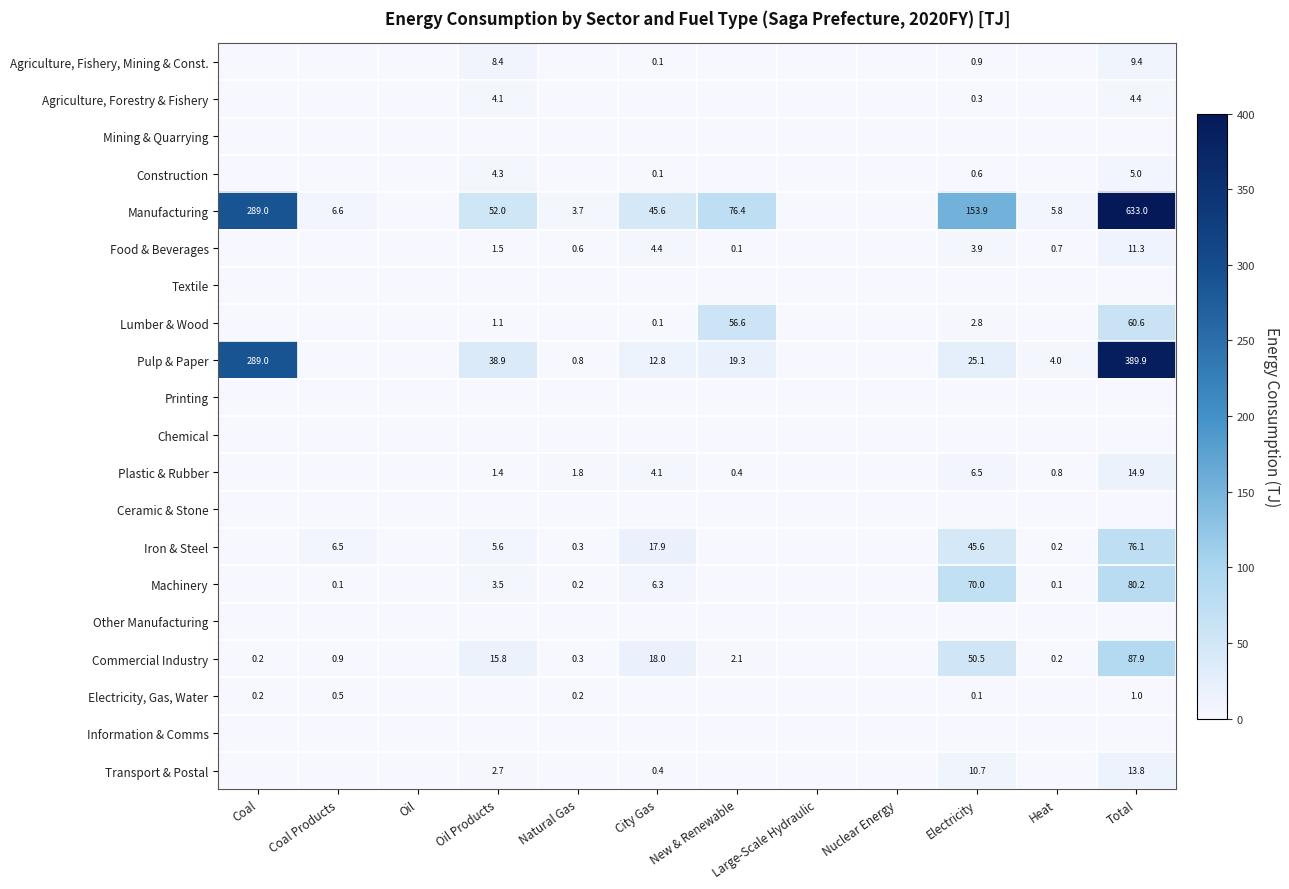

What is the difference between the Lumber & Wood values at Total and Electricity?

57.8